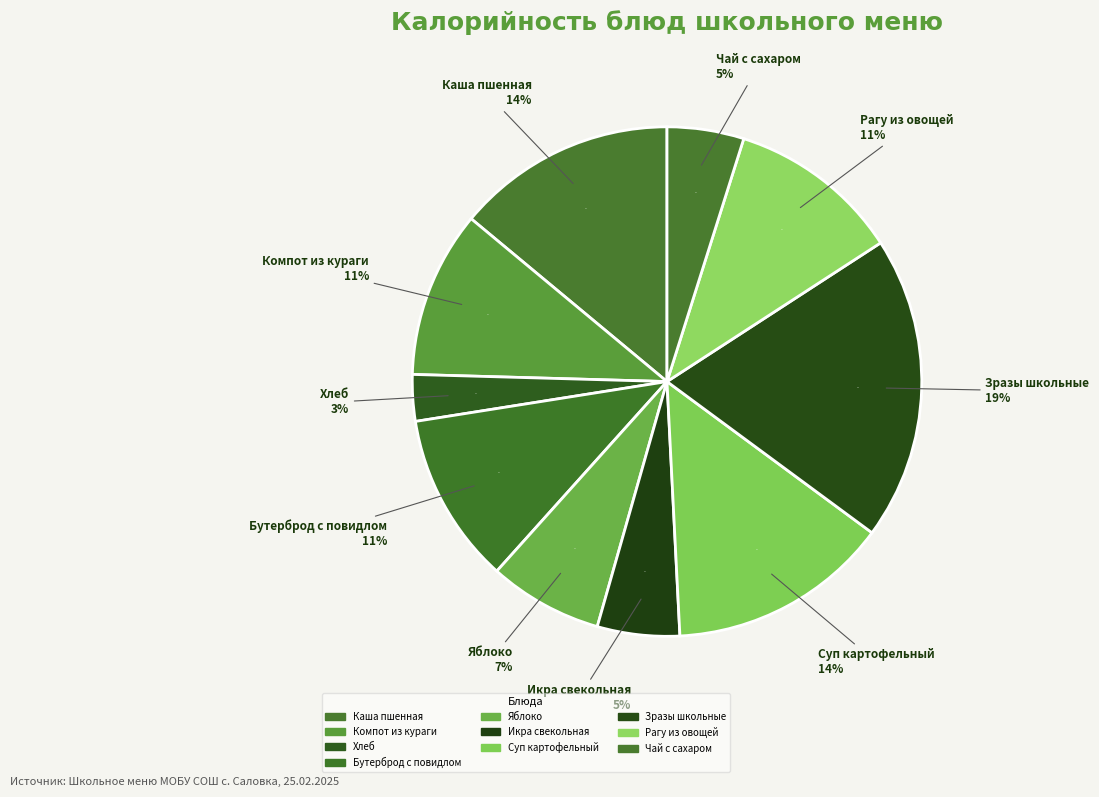

How many segments does this pie chart have?

10